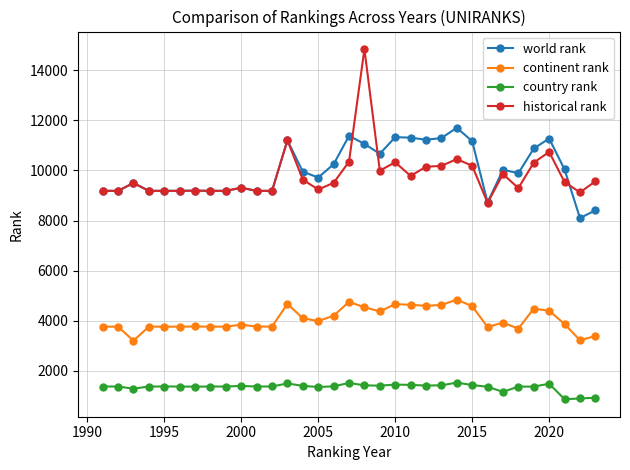

Which series has the largest total across all categories?

world rank